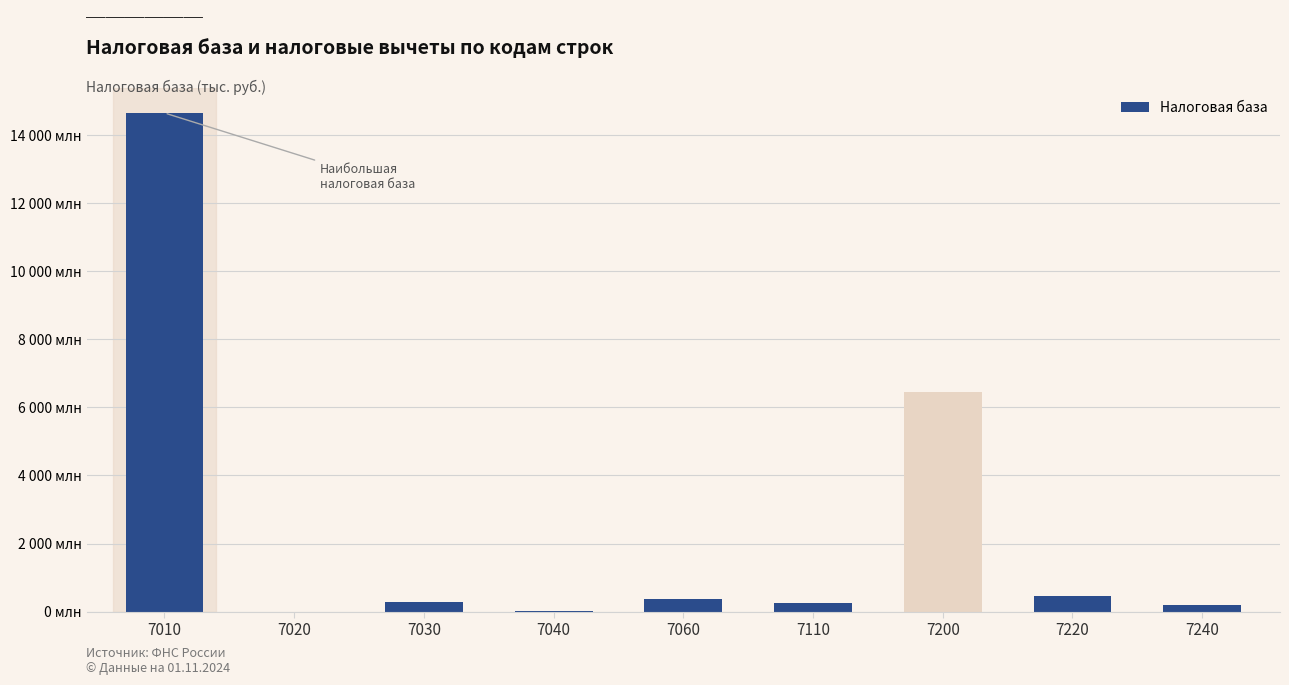

Rank the categories by value from highest to lowest.

7010, 7200, 7220, 7060, 7030, 7110, 7240, 7040, 7020